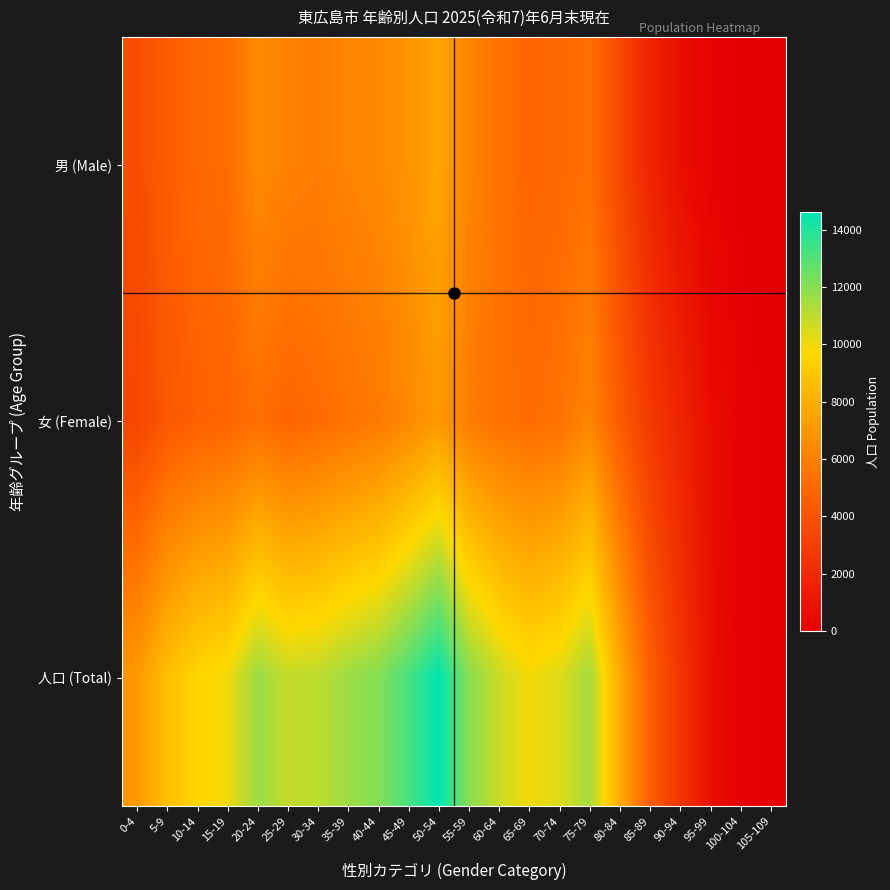

Which category has the lowest value across all series?

105-109